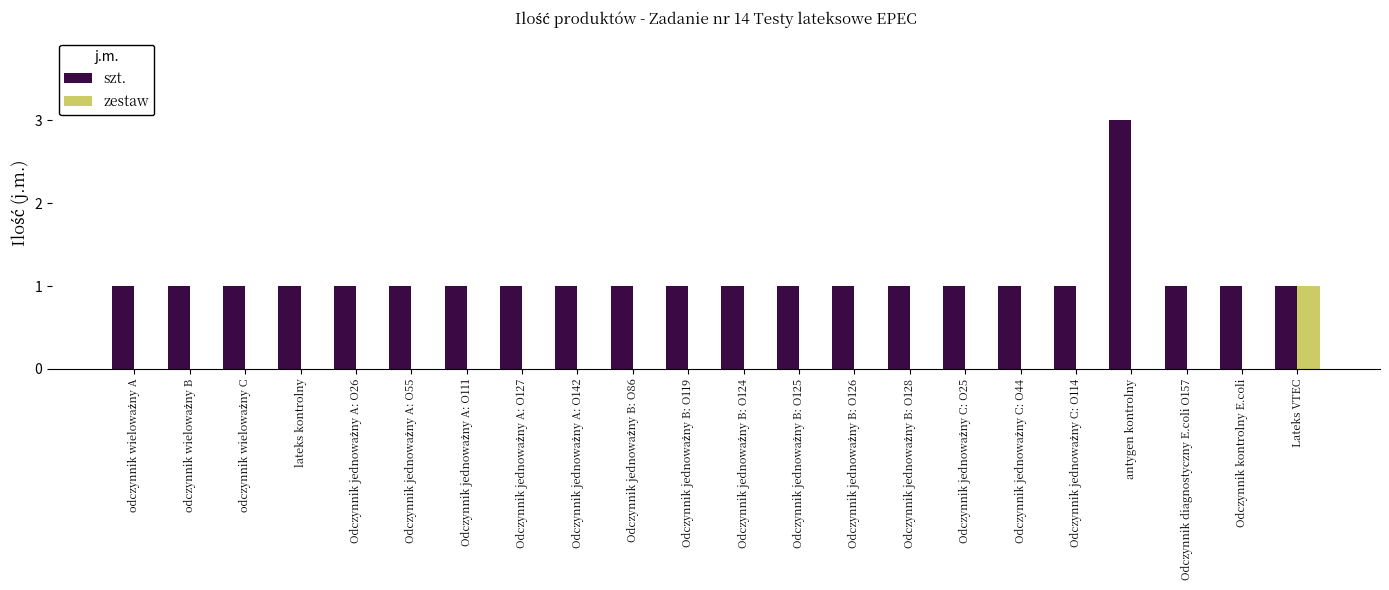

The value of szt. at antygen kontrolny is 3. True or false?

True